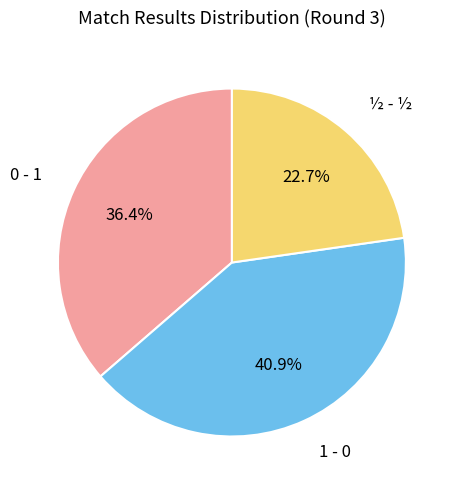

Is there a majority slice in this chart?

No